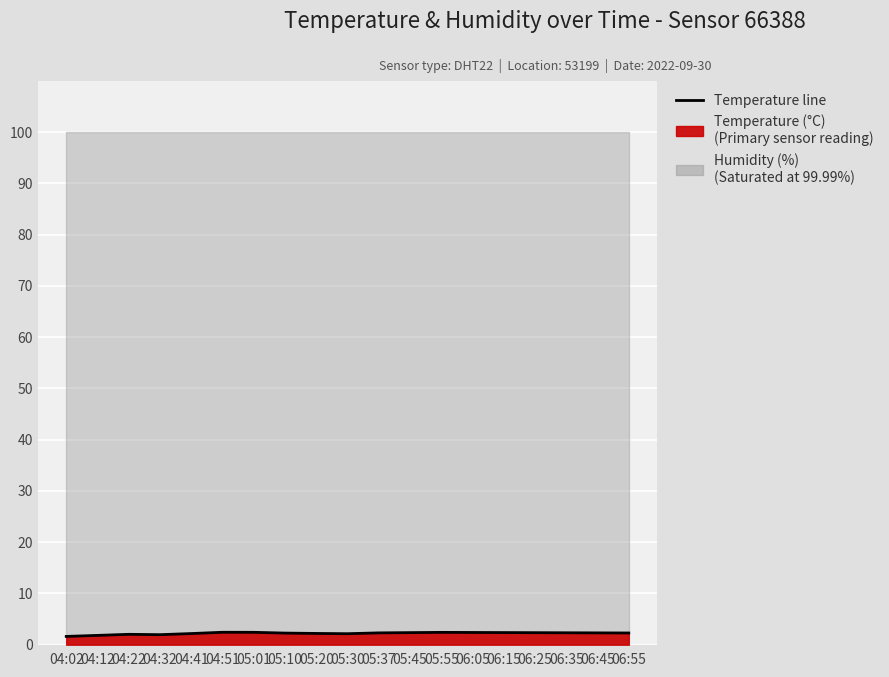

What is the smallest value displayed?

1.6